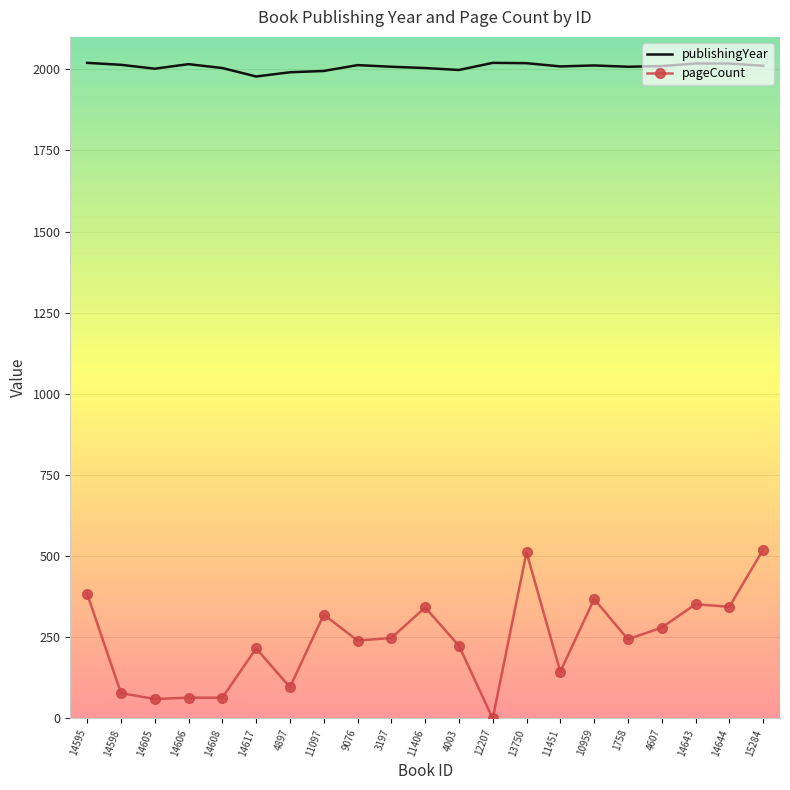

What is the average value of the pageCount series?

243